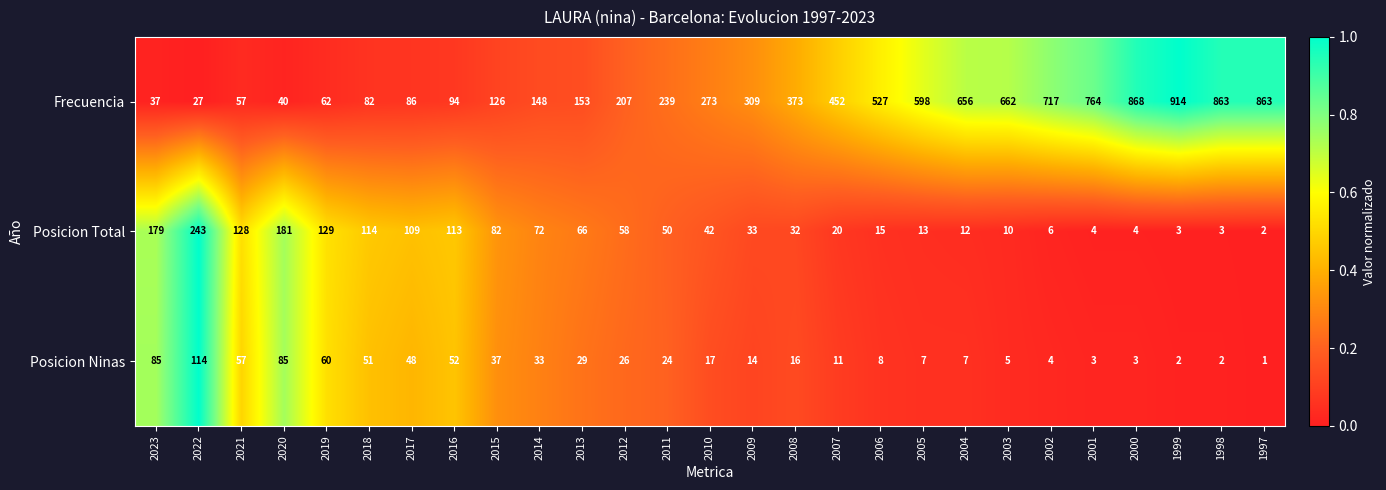

True or false: Frecuencia has a value of 647 at 2008.

False